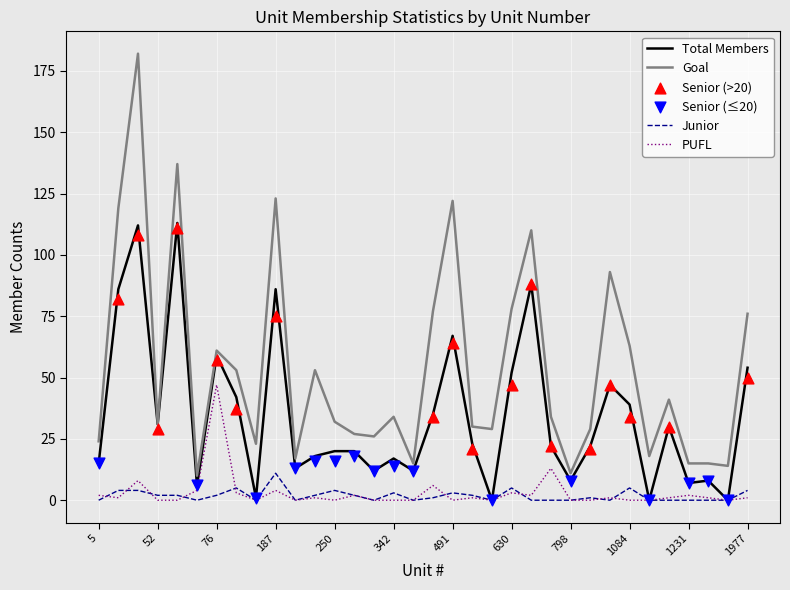

Is the value of Goal at 680 greater than the value of Junior at 630?

Yes